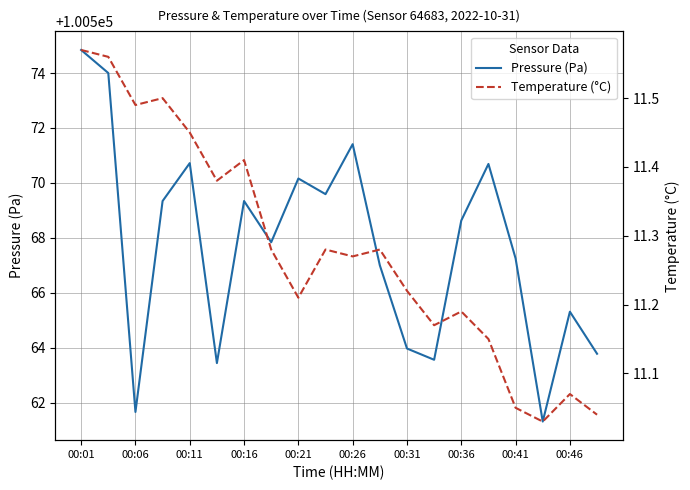

What are all the series names shown in the legend?

Pressure (Pa), Temperature (°C)